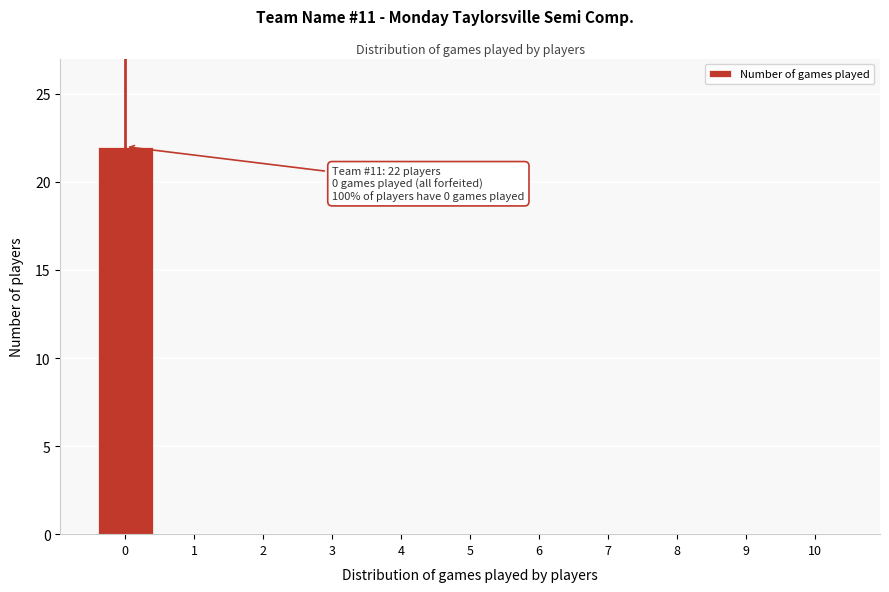

Reading right to left, what are all the values shown in this chart?

10=0	9=0	8=0	7=0	6=0	5=0	4=0	3=0	2=0	1=0	0=22